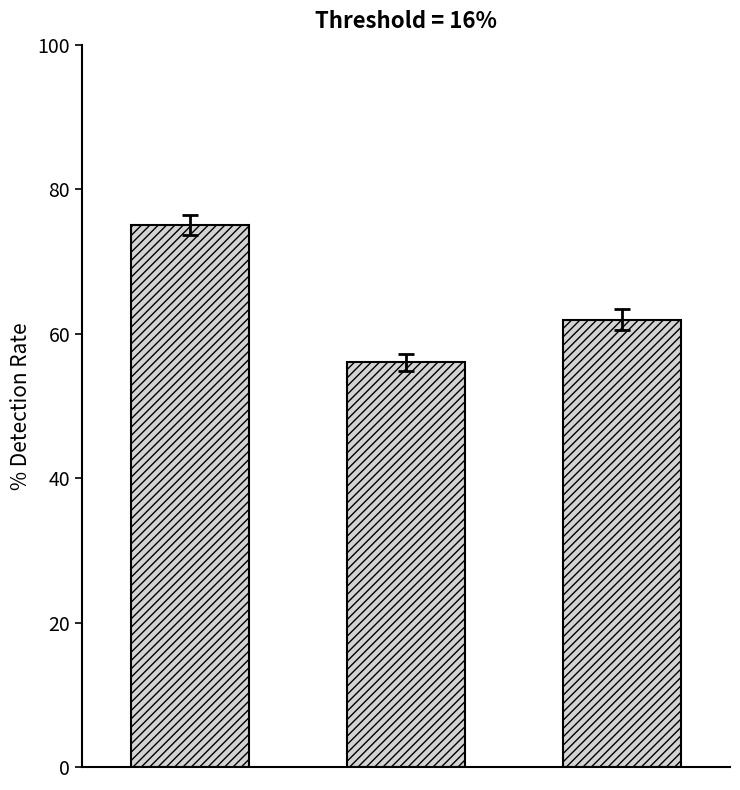

What is the minimum value shown in the chart?

56.0